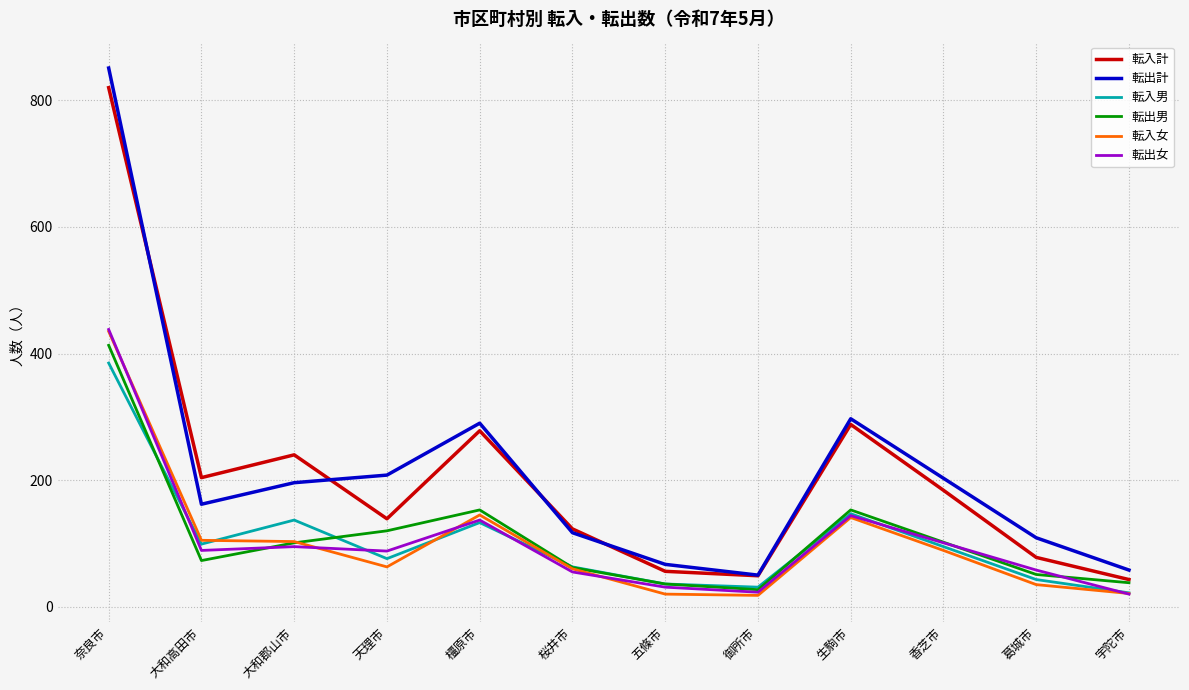

What is the total value across all series at 宇陀市?

202